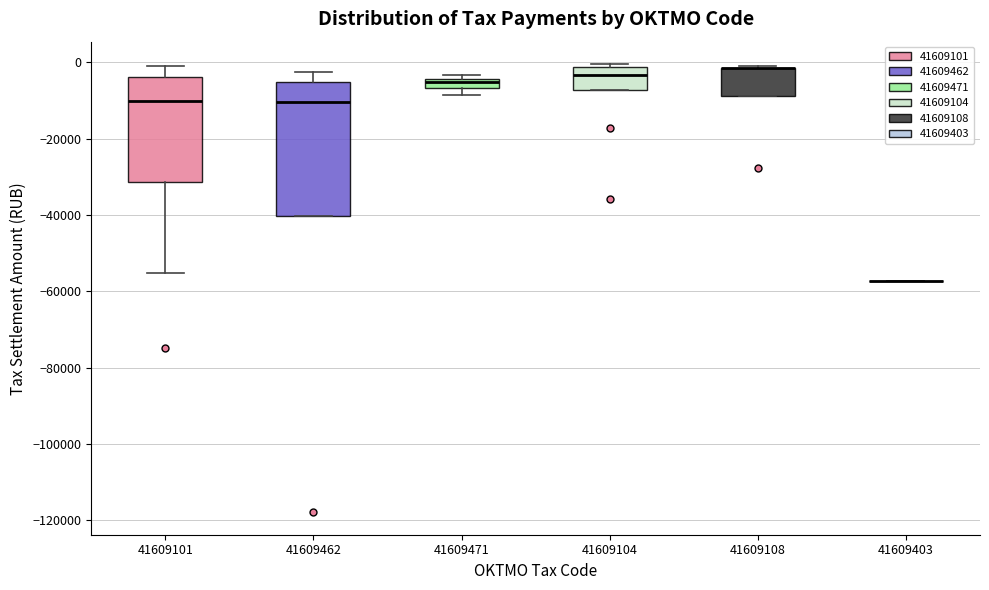

Which box is the tallest, from its lower edge to its upper edge?

41609462